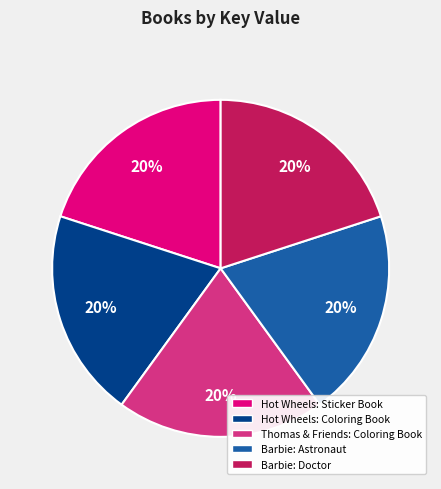

Does any single category account for the majority?

No